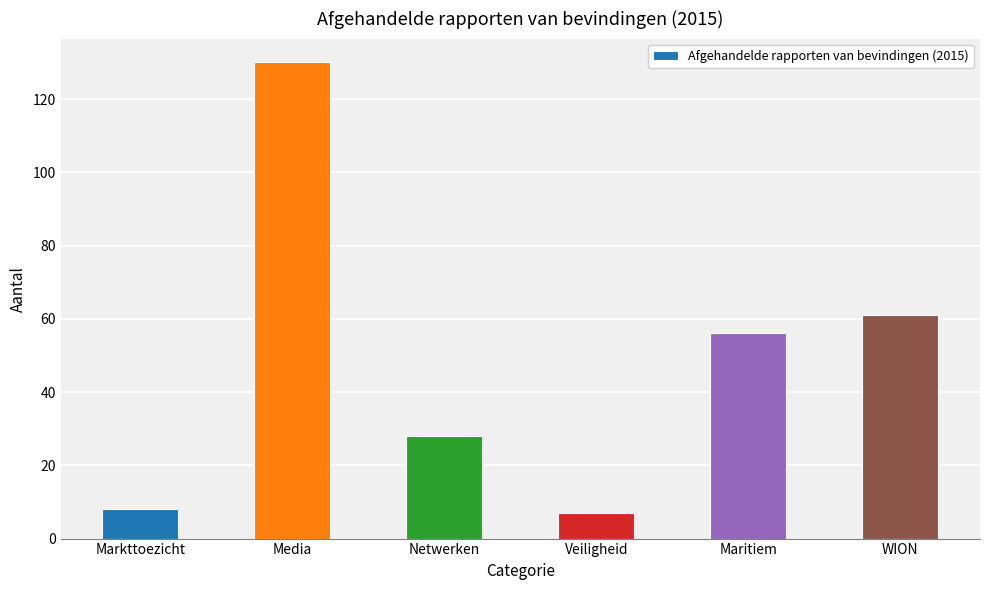

What is the difference between the second highest and minimum values?

54